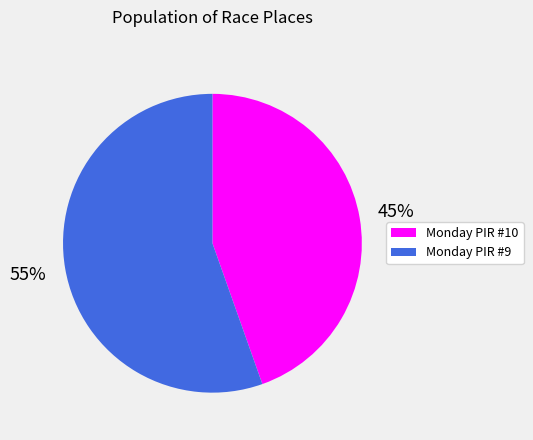

Between Monday PIR #10 and Monday PIR #9, which is larger?

Monday PIR #9